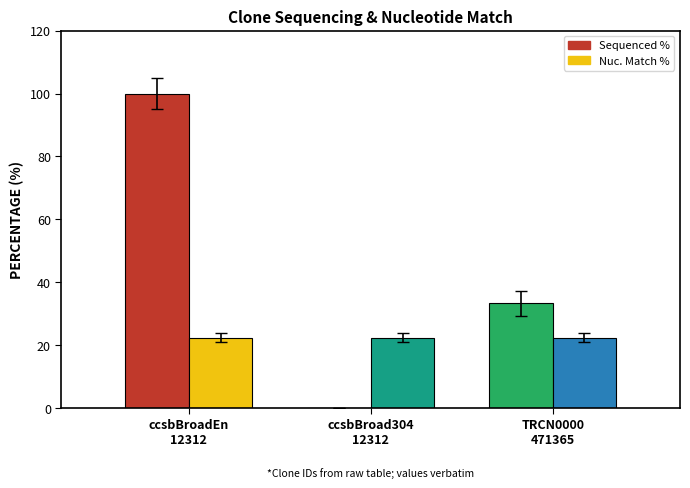

Between ccsbBroadEn_12312 and ccsbBroad304_12312, which is larger?

ccsbBroadEn_12312